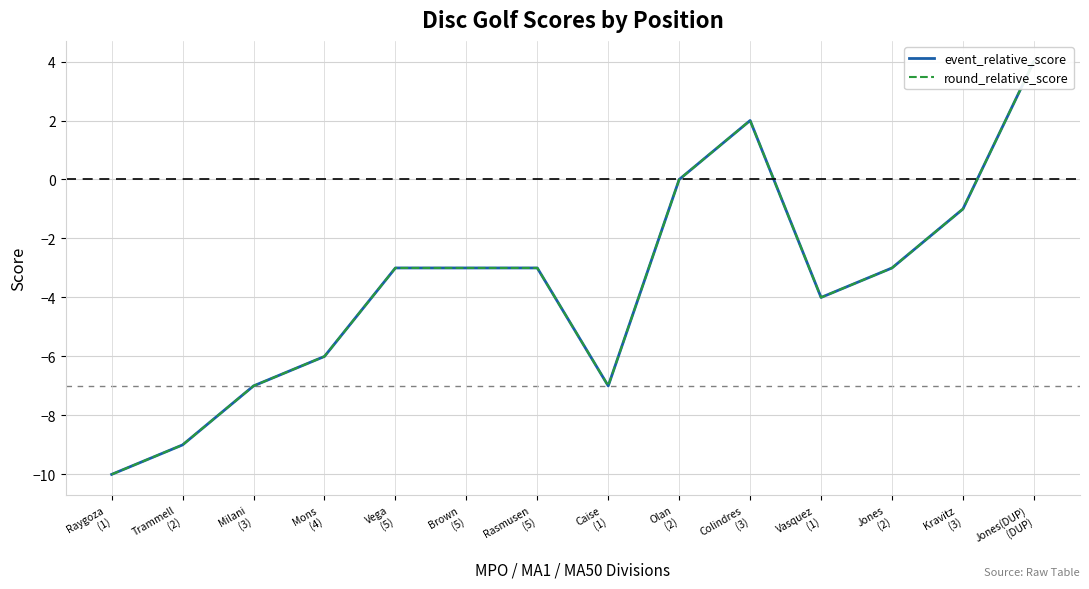

What is the difference between the maximum and second lowest values in the round_relative_score series?

13